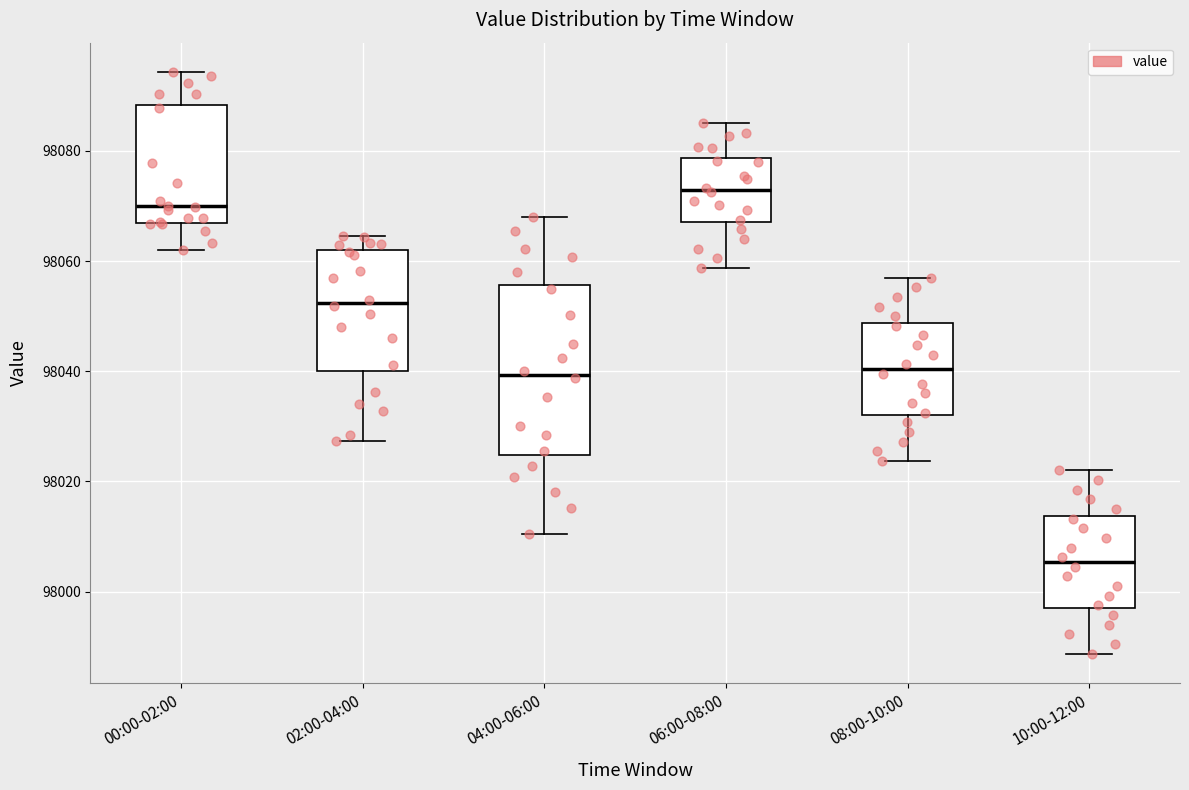

Where is the lower edge of the box for 04:00-06:00 on the y-axis? The values are not printed on the chart, so give them approximately, as read against the axis.

98024